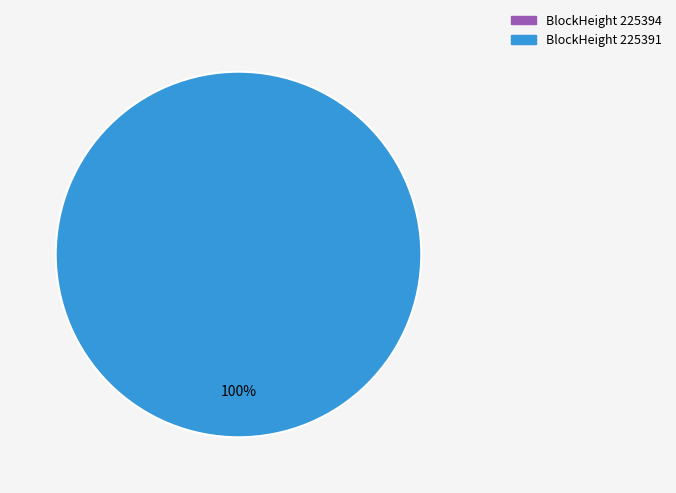

What percentage do 225394 and 225391 together represent?

100.0%